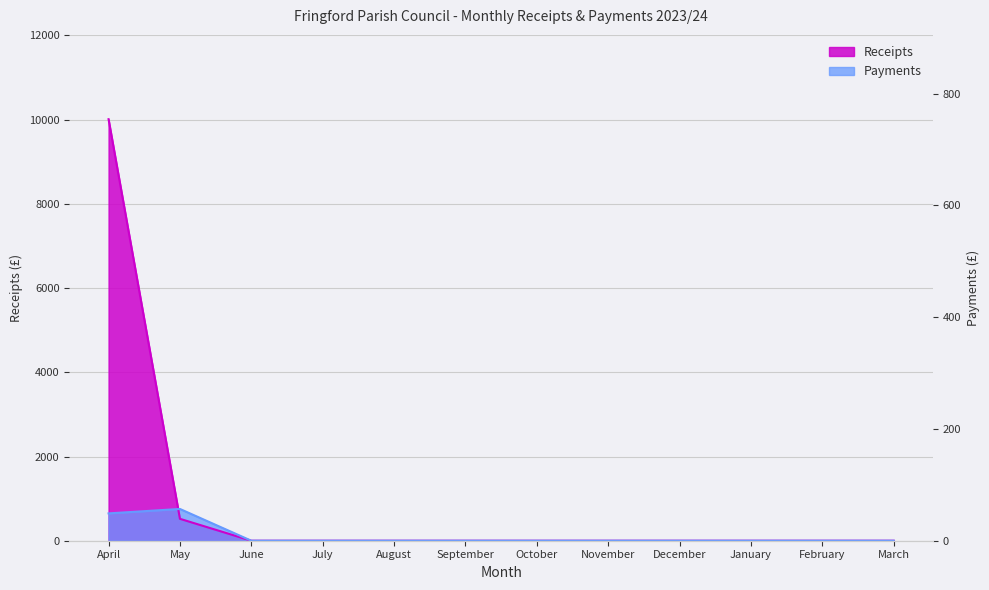

How many positive values does the Payments series have?

2